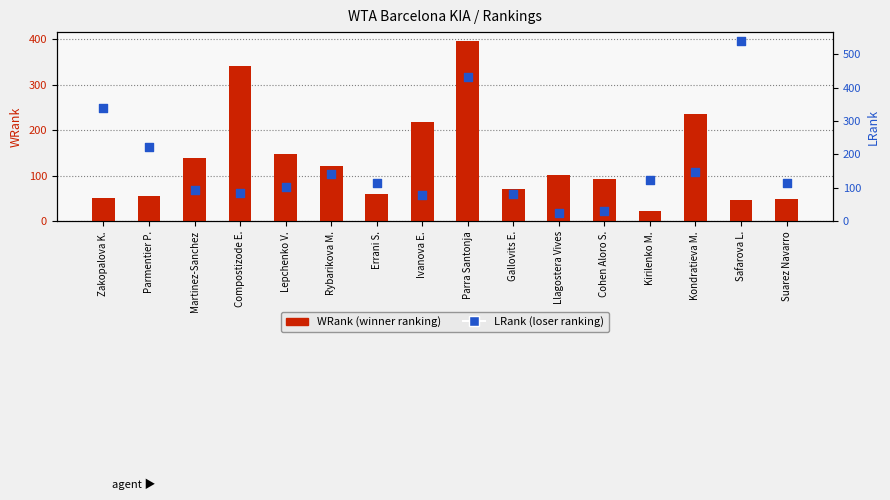

Which series reaches the maximum Y coordinate?

LRank